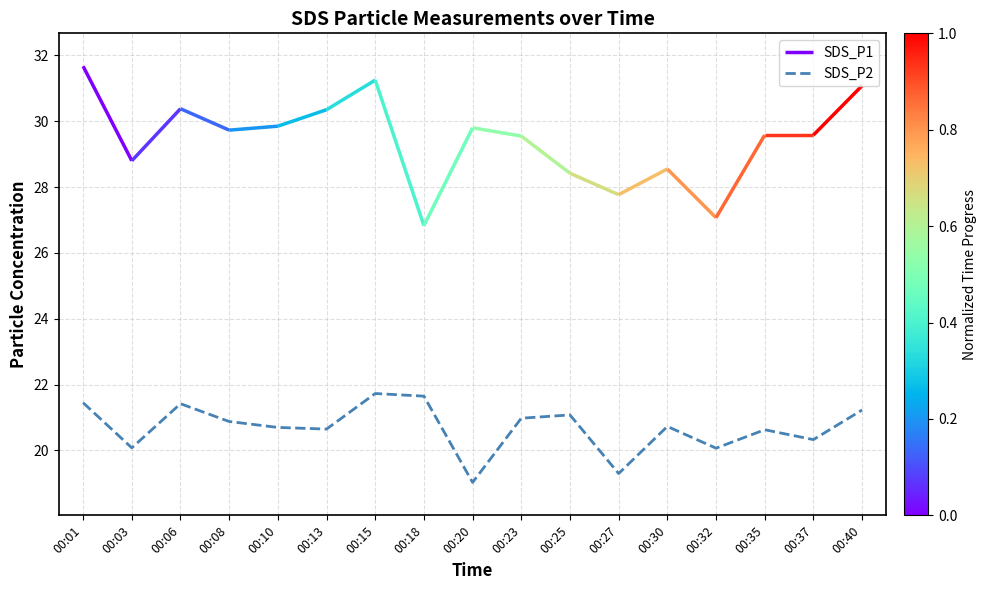

Where does the data first go above 20?

00:01